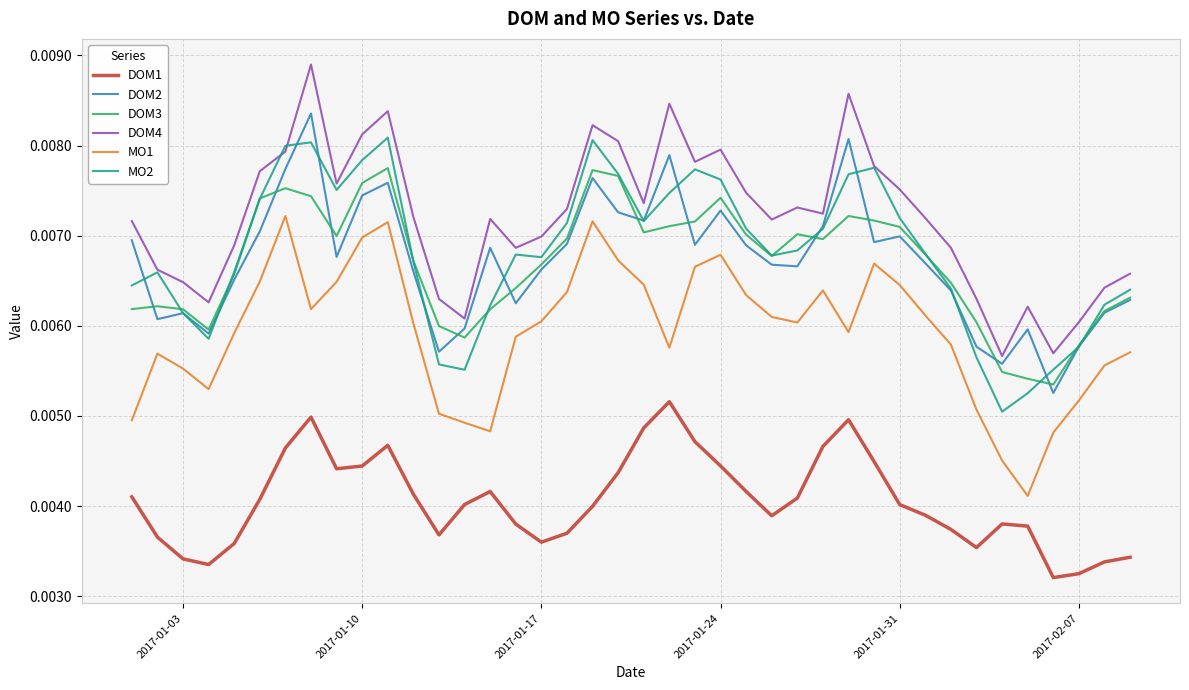

Is this an area chart (filled region under the line)?

No